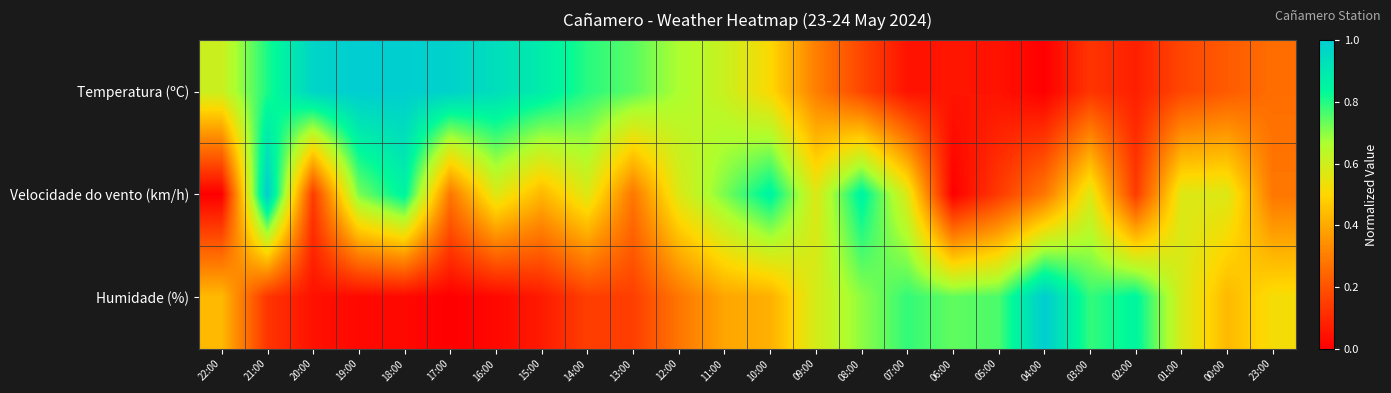

List the series in order of their overall mean, lowest first.

Humidade (%), Velocidade do vento (km/h), Temperatura (ºC)